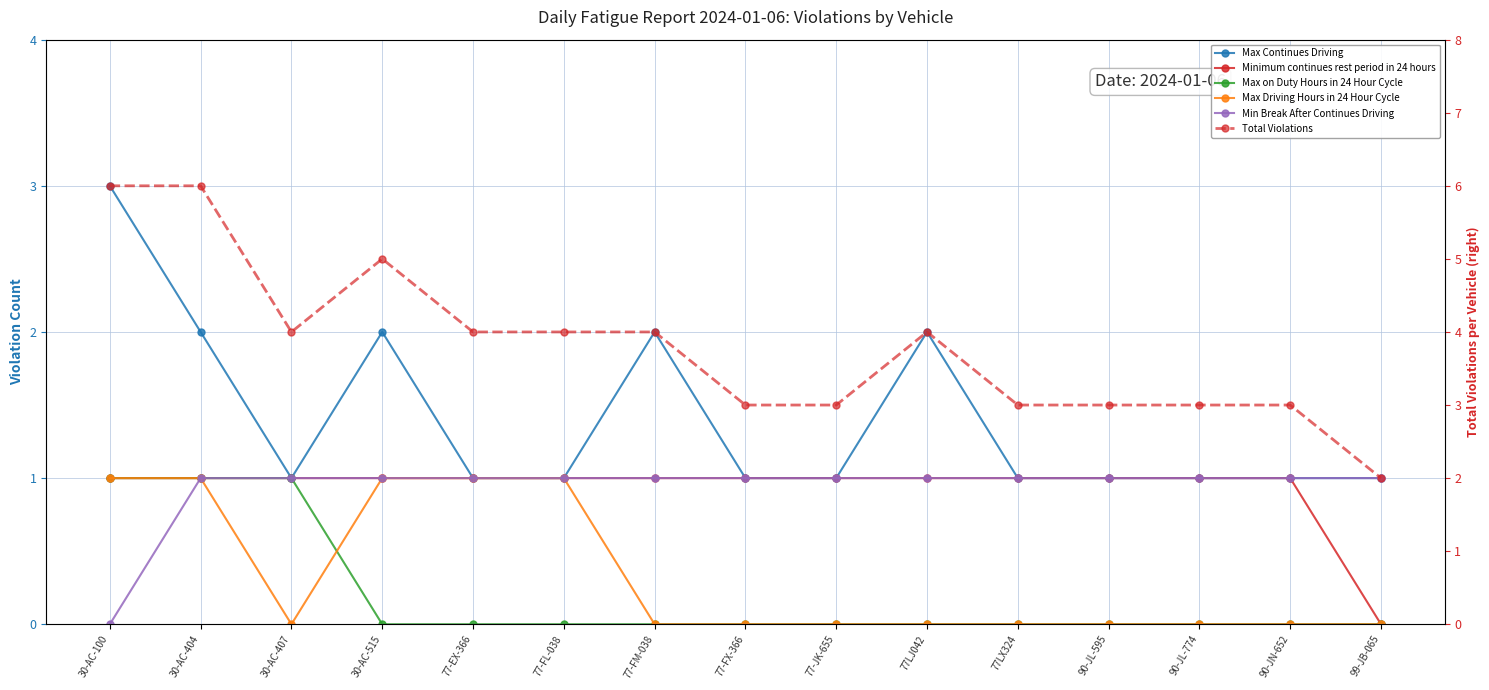

Reading right to left, extract all data points from this chart.

Max Continues Driving: 1	1	1	1	1	2	1	1	2	1	1	2	1	2	3
Minimum continues rest period in 24 hours: 0	1	1	1	1	1	1	1	1	1	1	1	1	1	1
Max on Duty Hours in 24 Hour Cycle: 0	0	0	0	0	0	0	0	0	0	0	0	1	1	1
Max Driving Hours in 24 Hour Cycle: 0	0	0	0	0	0	0	0	0	1	1	1	0	1	1
Min Break After Continues Driving: 1	1	1	1	1	1	1	1	1	1	1	1	1	1	0
Total Violations: 2	3	3	3	3	4	3	3	4	4	4	5	4	6	6